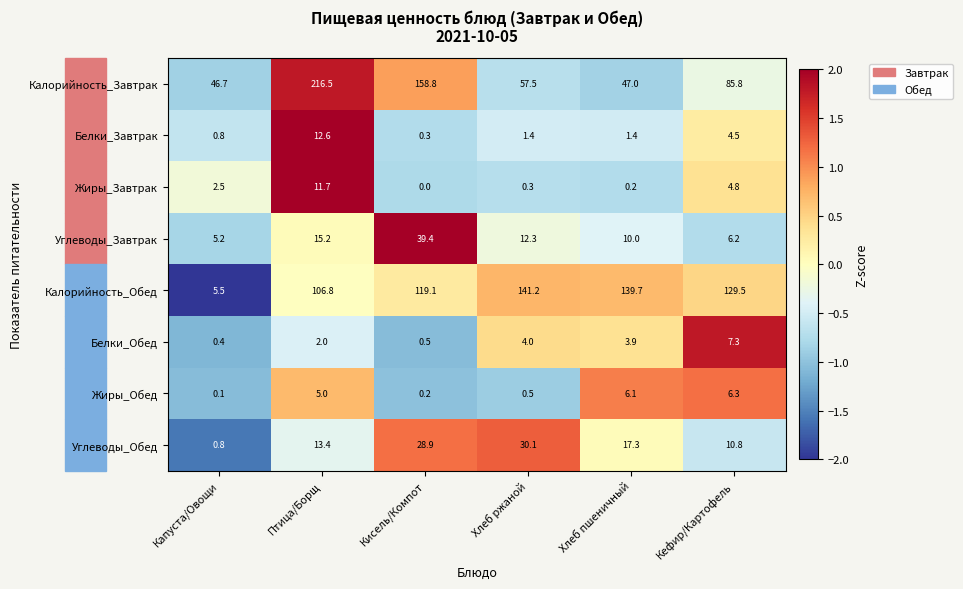

At which category does the chart reach its minimum across all series?

Кисель/Компот